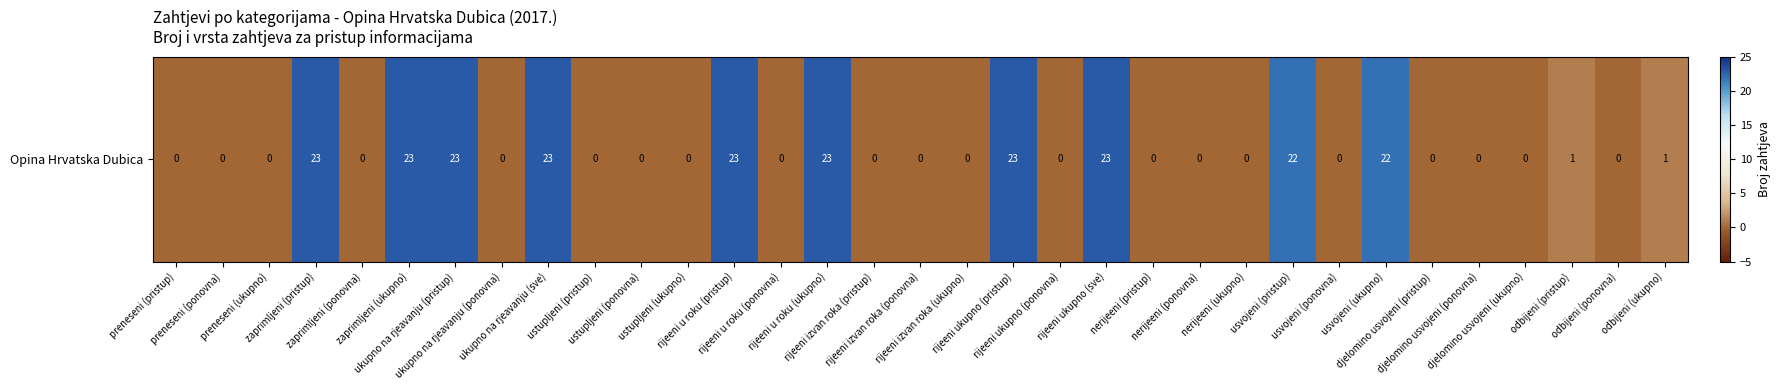

At which label is the value closest to 11?

odbijeni (pristup)